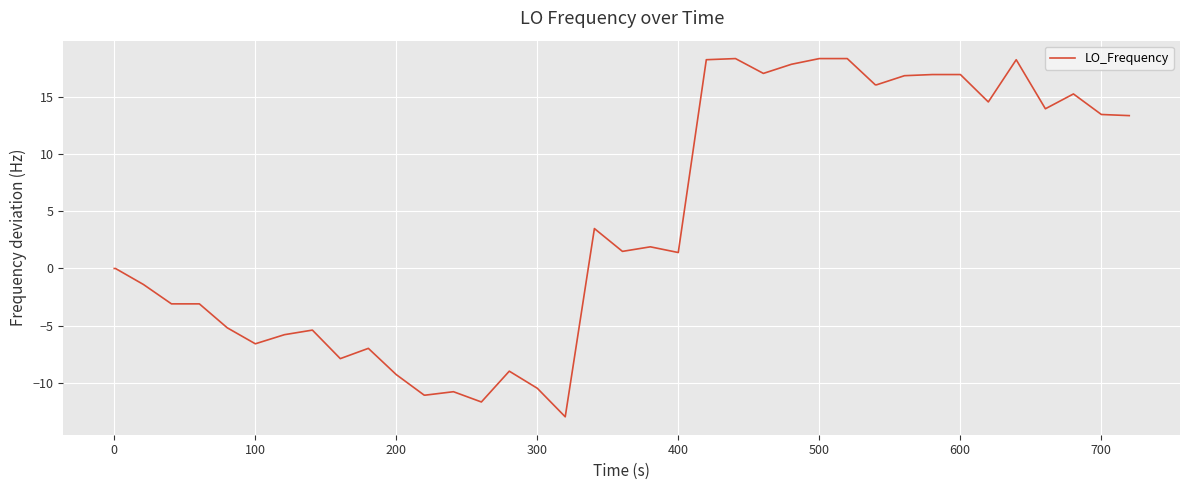

What is the minimum value shown in the chart?

-13.0